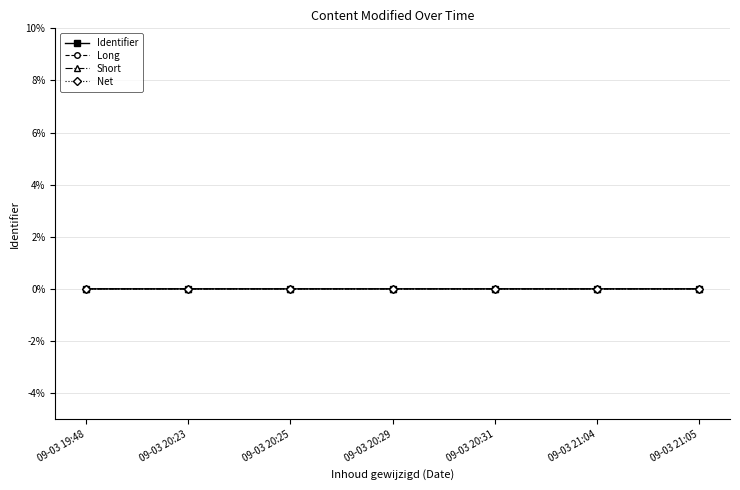

Which series changed the most between 09-03 20:25 and 09-03 21:05?

Identifier